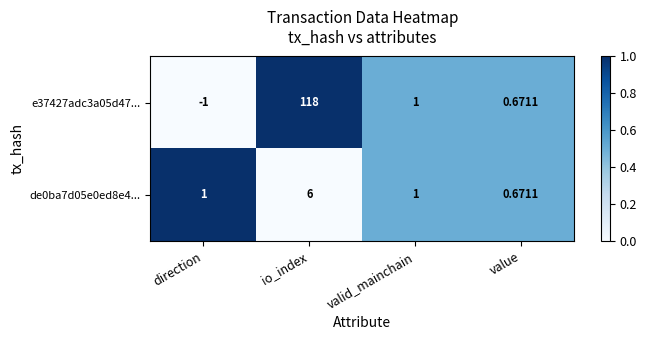

At which label is e37427adc3a05d47... closest to 58?

valid_mainchain